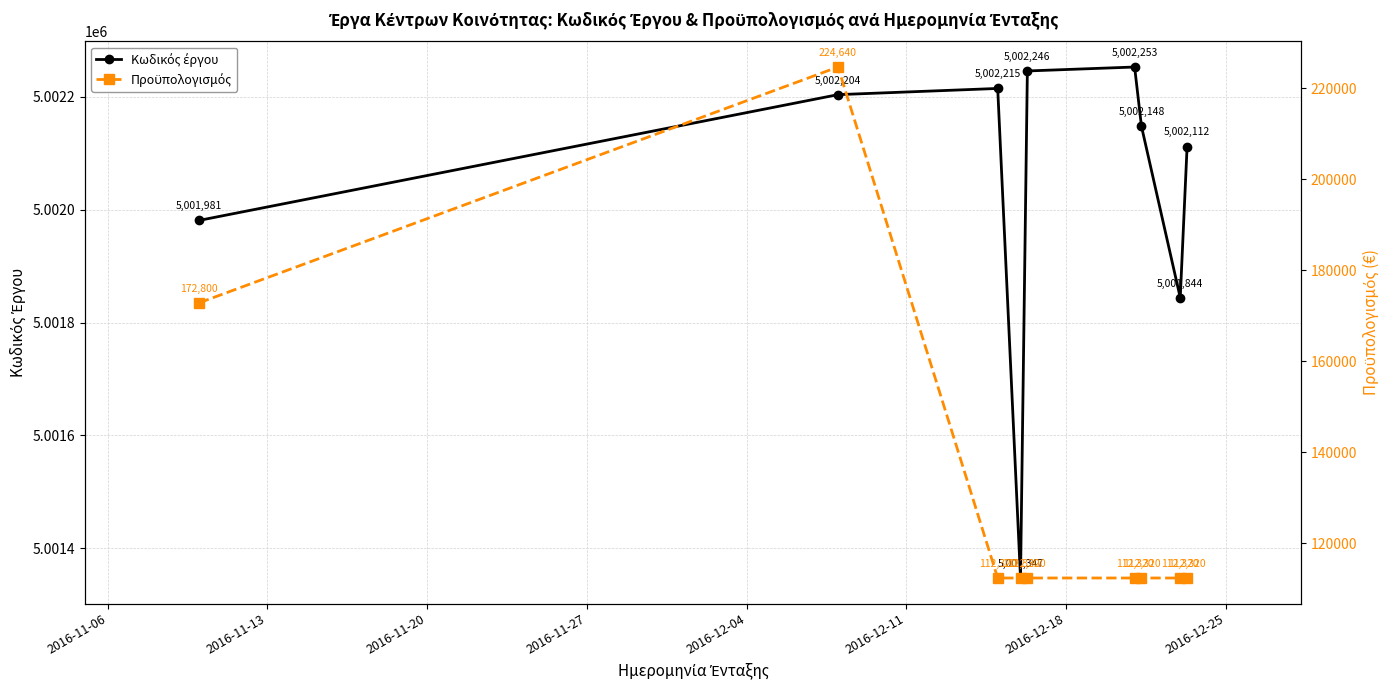

True or false: Κωδικός έργου and Προϋπολογισμός cross at least once.

False